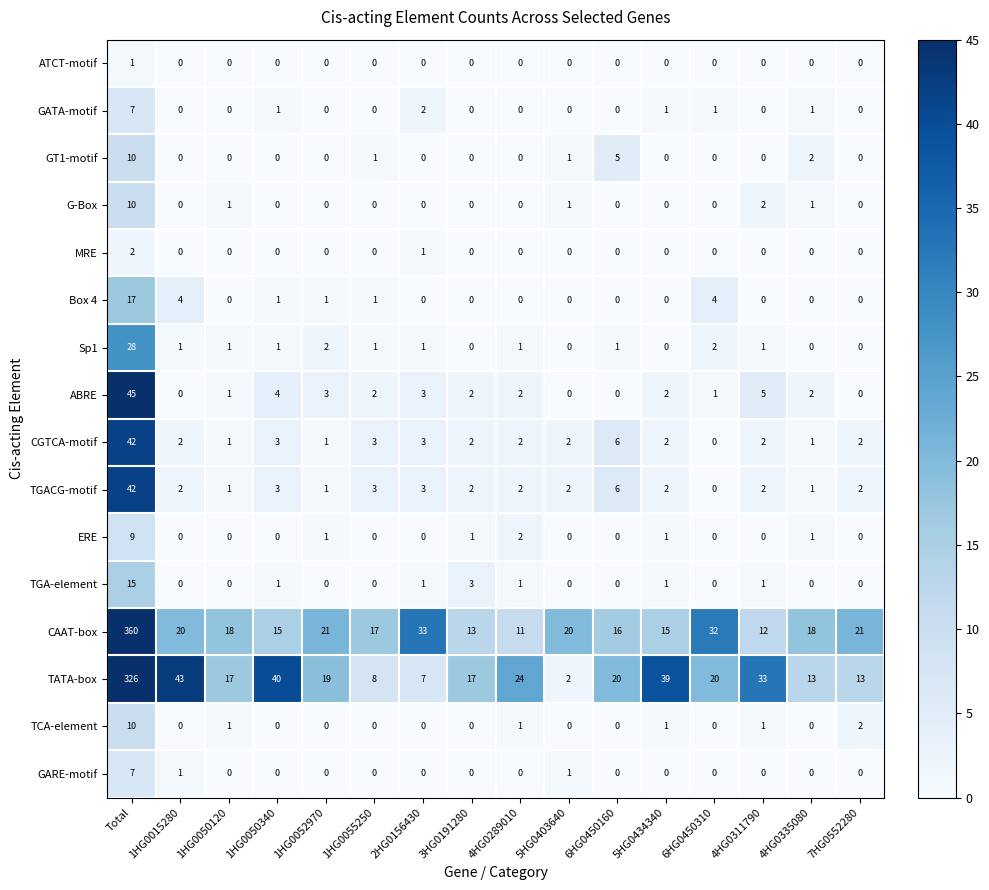

Where is ABRE nearest to the value 22?

4HG0311790